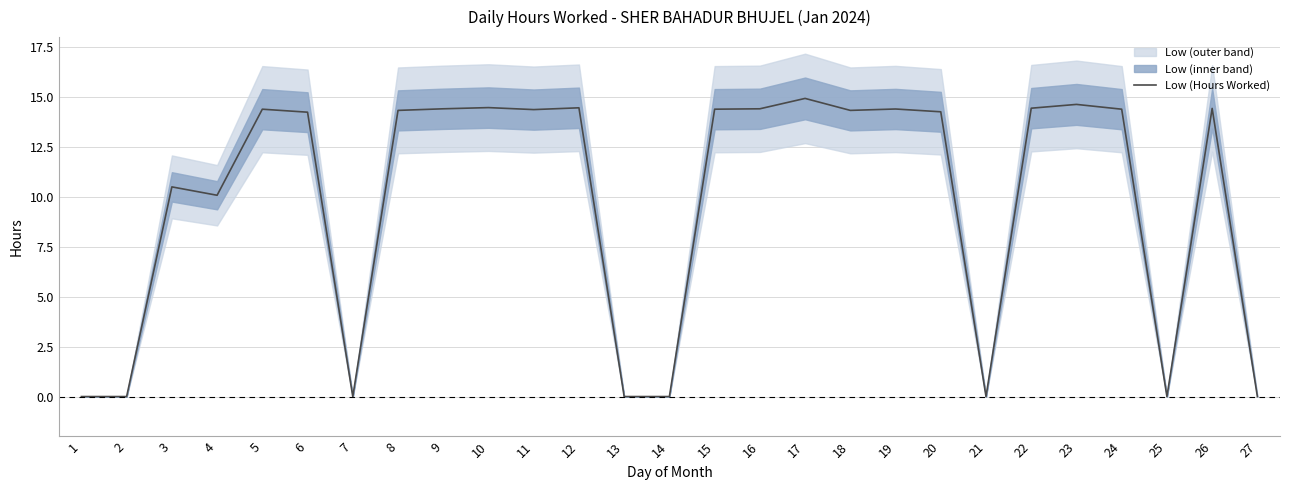

Reading right to left, list all the values displayed in this chart.

0.0	14.4	0.0	14.4	14.6	14.4	0.0	14.3	14.4	14.3	14.9	14.4	14.4	0.0	0.0	14.5	14.4	14.5	14.4	14.3	0.0	14.2	14.4	10.1	10.5	0.0	0.0